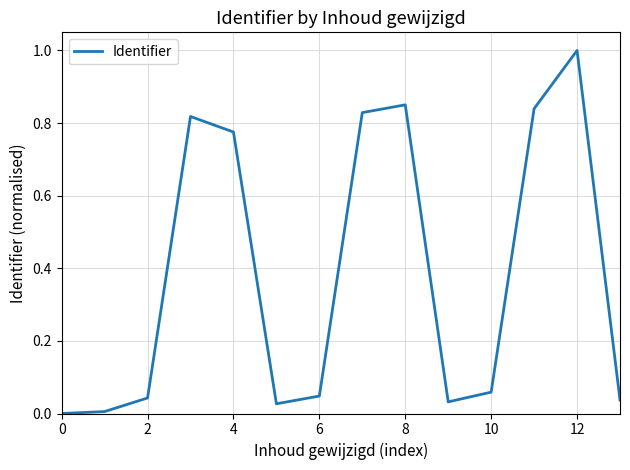

What is the greatest value displayed?

1.0